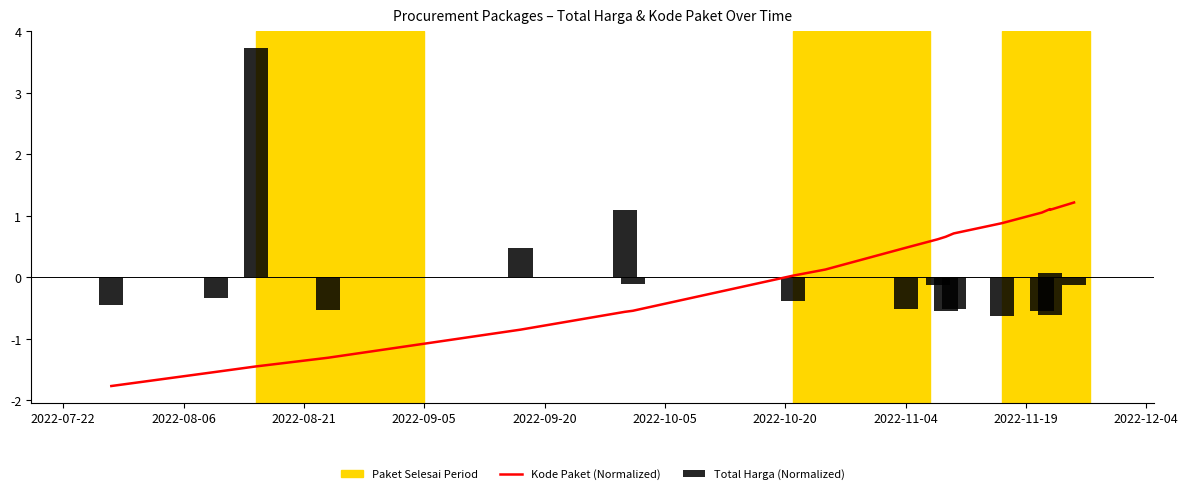

How many data points in Total Harga (Normalized) are less than 0?

13